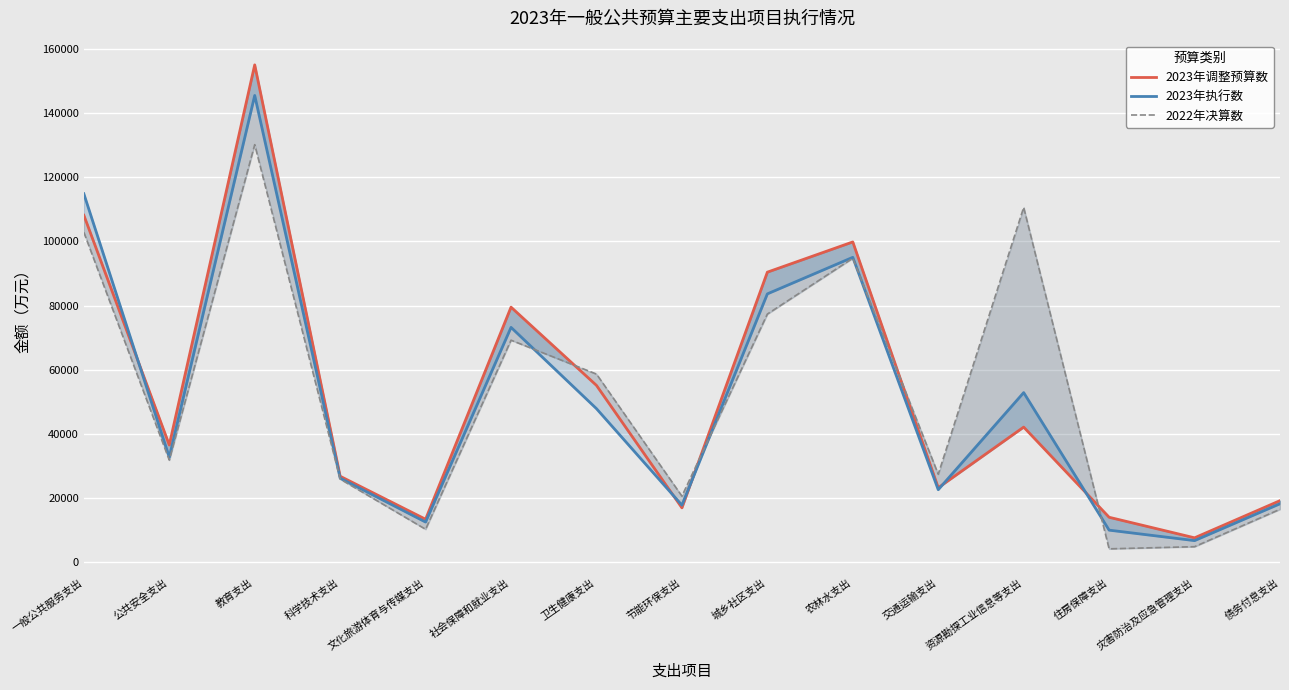

The 2023年调整预算数 series shows 99840.0 at 农林水支出. True or false?

True